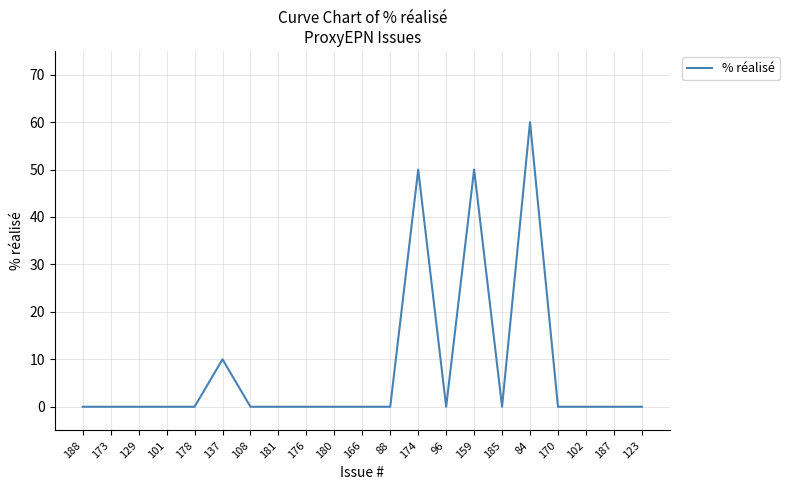

Reading right to left, transcribe all the data shown in this chart.

123=0	187=0	102=0	170=0	84=60	185=0	159=50	96=0	174=50	88=0	166=0	180=0	176=0	181=0	108=0	137=10	178=0	101=0	129=0	173=0	188=0